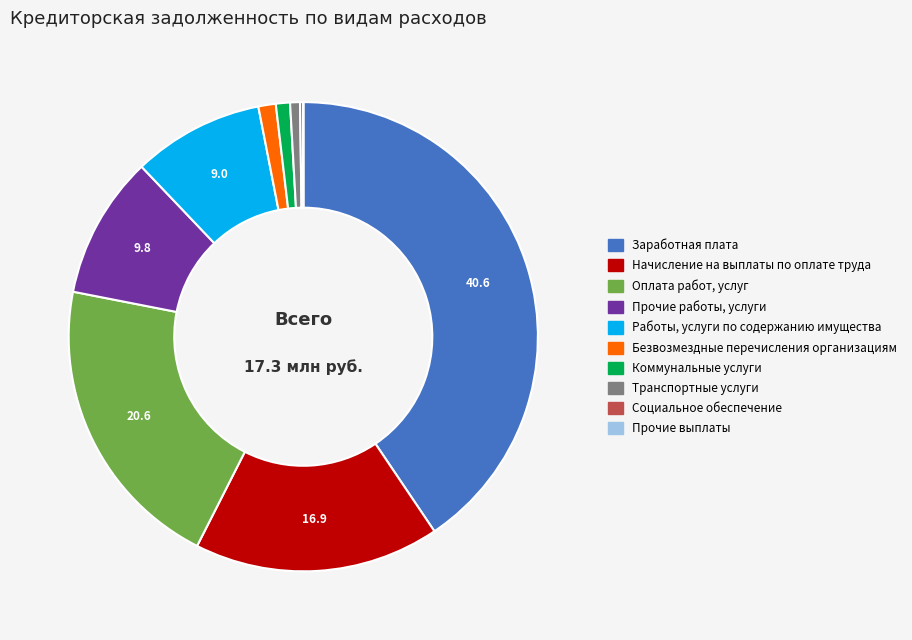

The Транспортные услуги slice represents 9% of the pie. True or false?

False